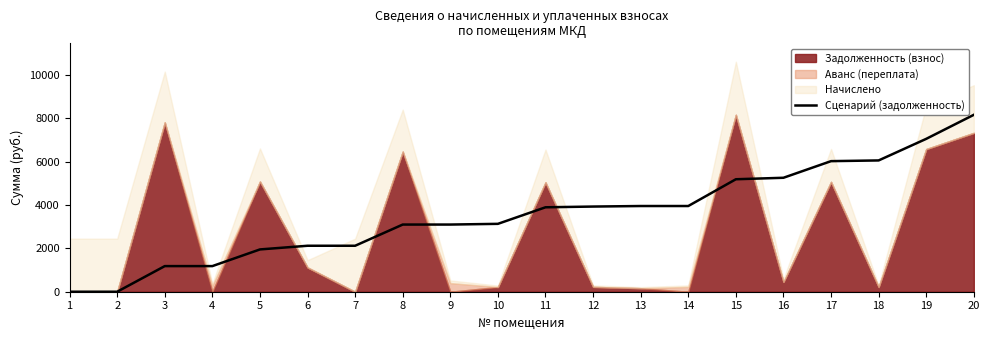

The chart shows a value of 3098.7 at 8. True or false?

True